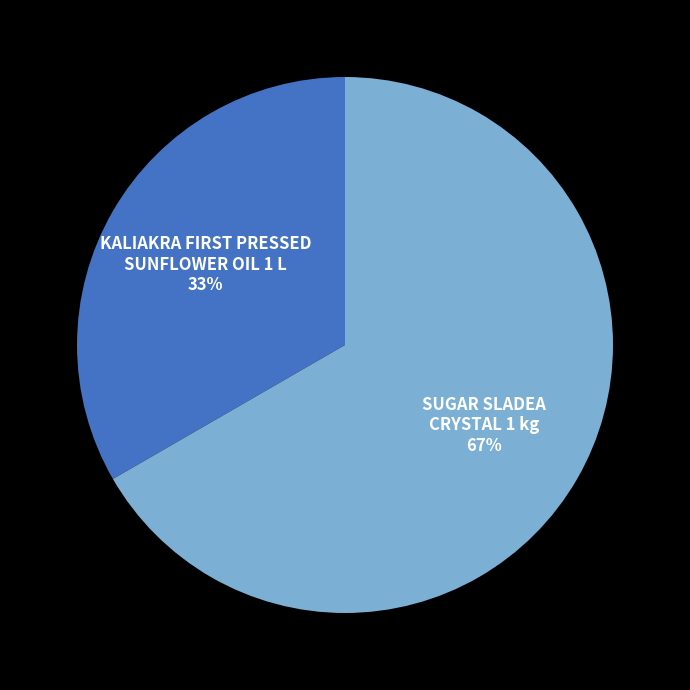

What is the largest slice in the pie chart?

SUGAR SLADEA CRYSTAL 1 kg